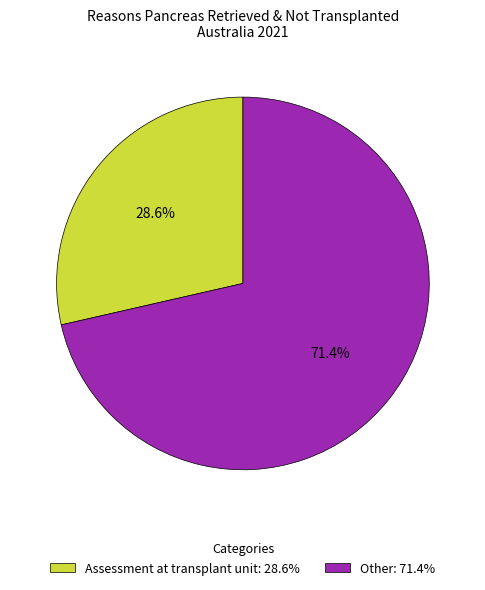

Is there a majority slice in this chart?

Yes